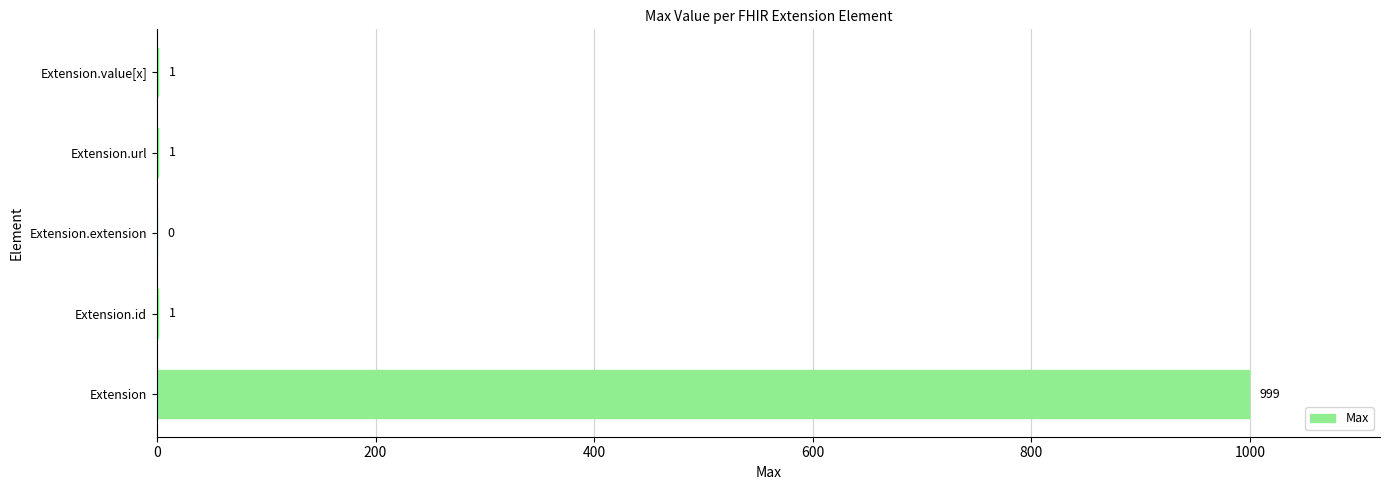

How many positive values are there?

4